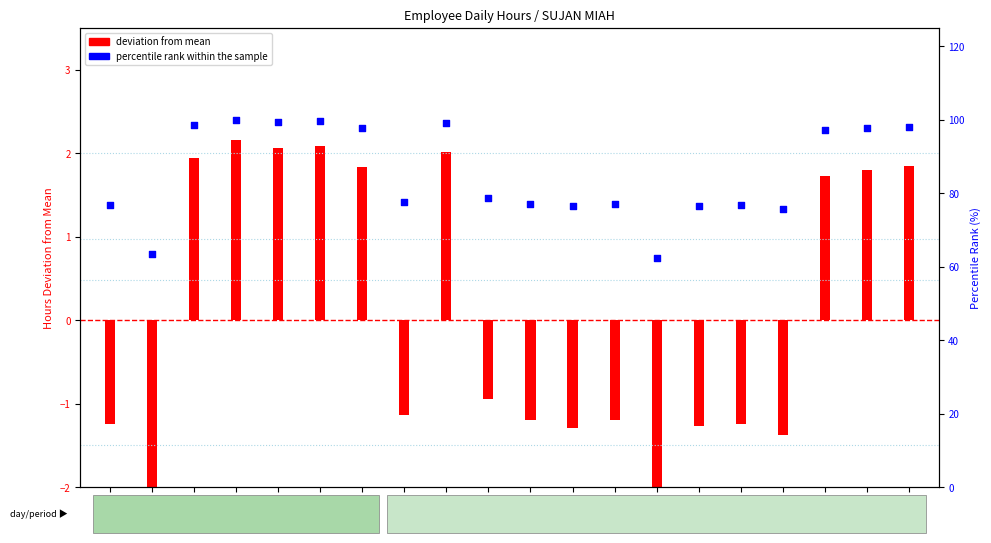

Between 20 and 9, which is larger?

9